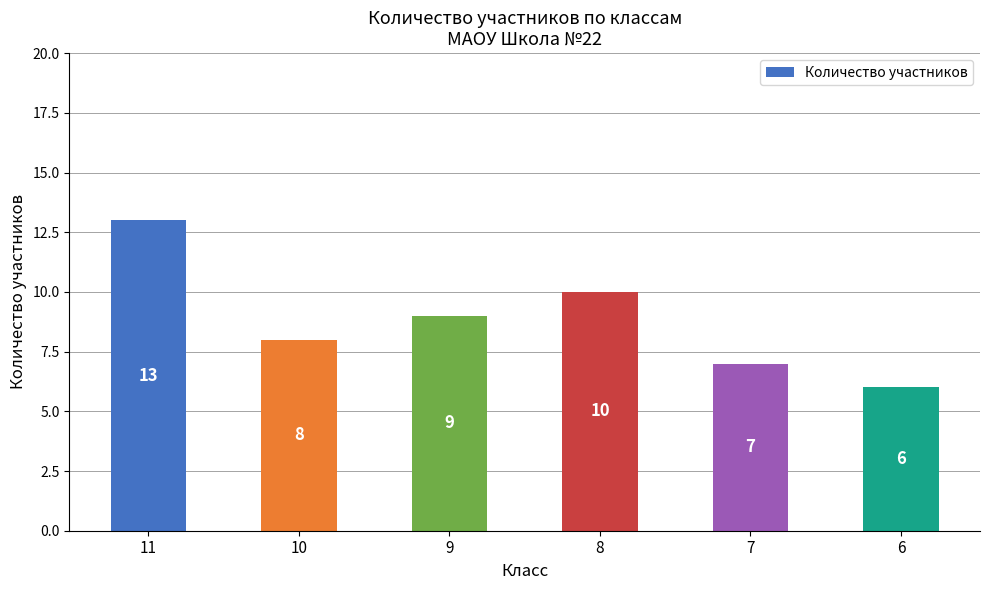

What is the difference between the second highest and second lowest values?

3